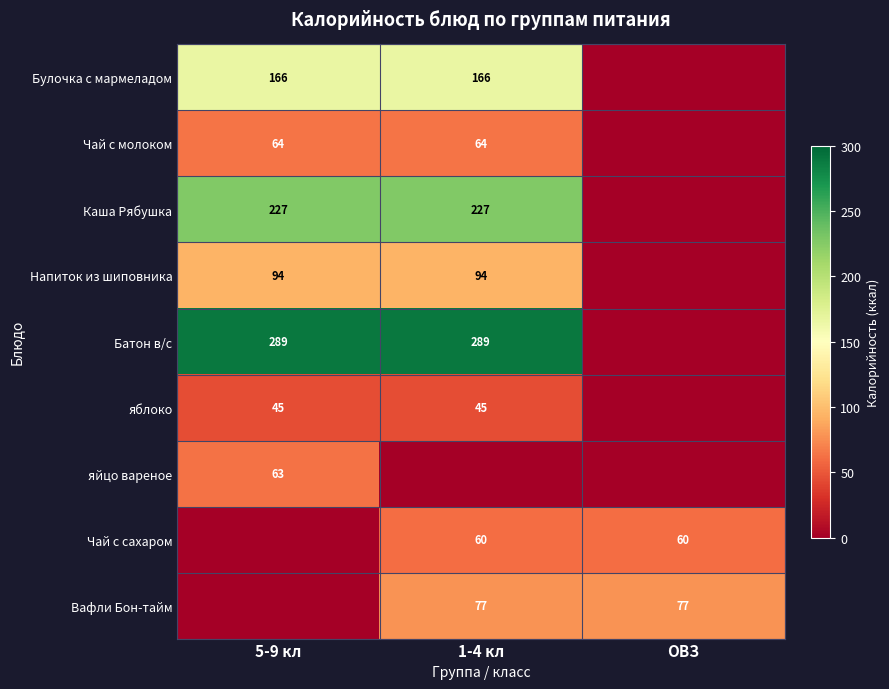

Is the value of Чай с сахаром at ОВЗ greater than the value of яблоко at 5-9 кл?

Yes